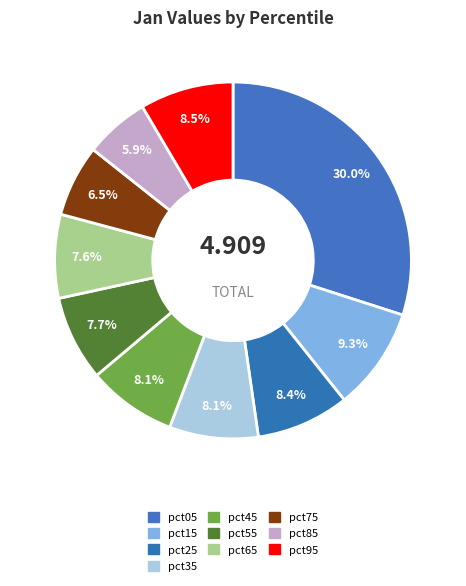

To the nearest percent, what is the combined percentage of pct95 and pct15?

18%